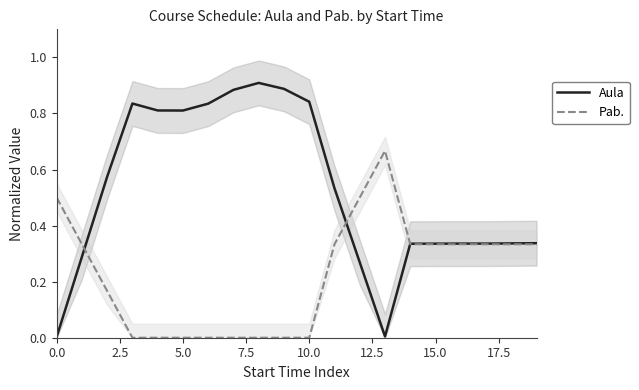

What is the difference between the maximum and second lowest values in the Pab. series?

0.7